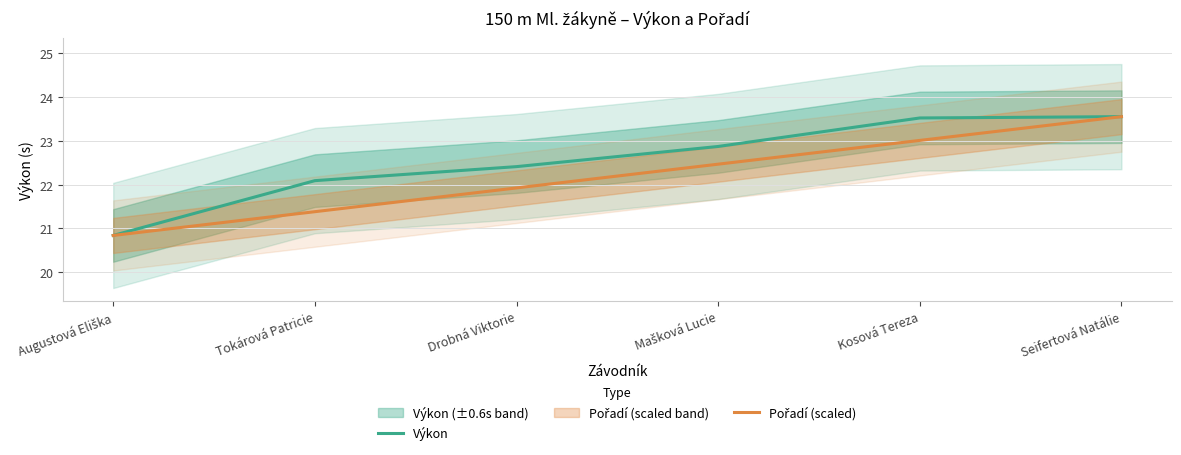

Rank the series at Tokárová Patricie from highest to lowest value.

Výkon, Pořadí (scaled)